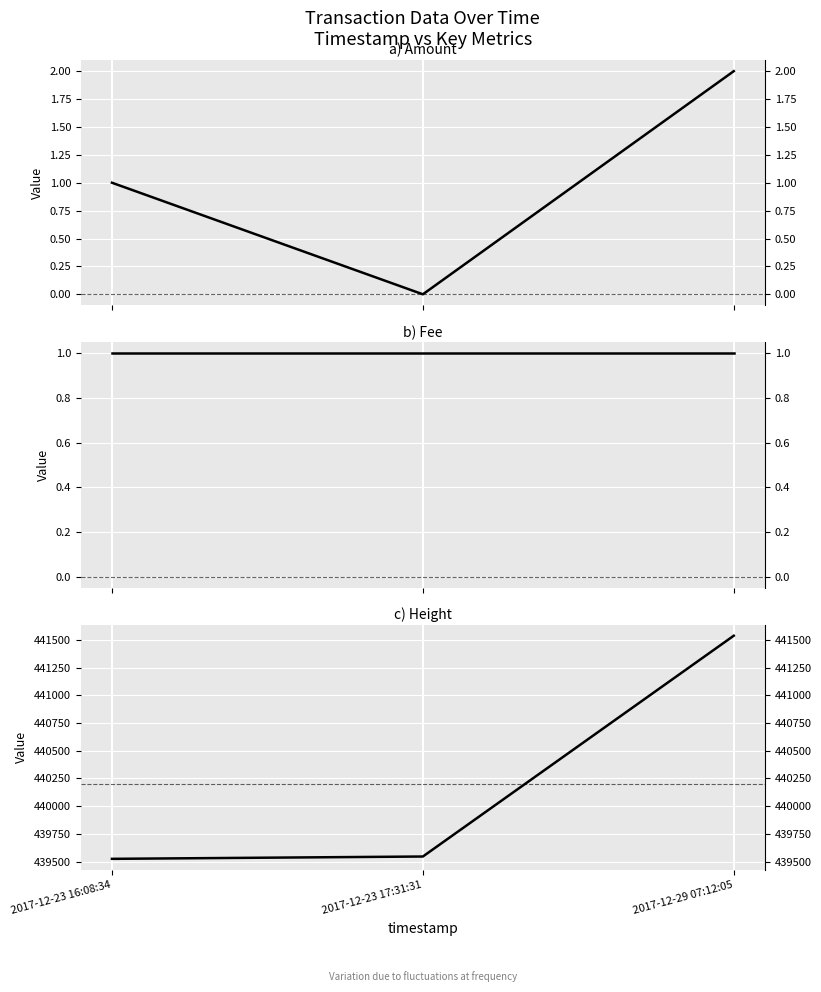

Reading left to right, list all the values displayed in this chart.

Amount: 1	0	2
Fee: 1	1	1
Height: 439524	439545	441537